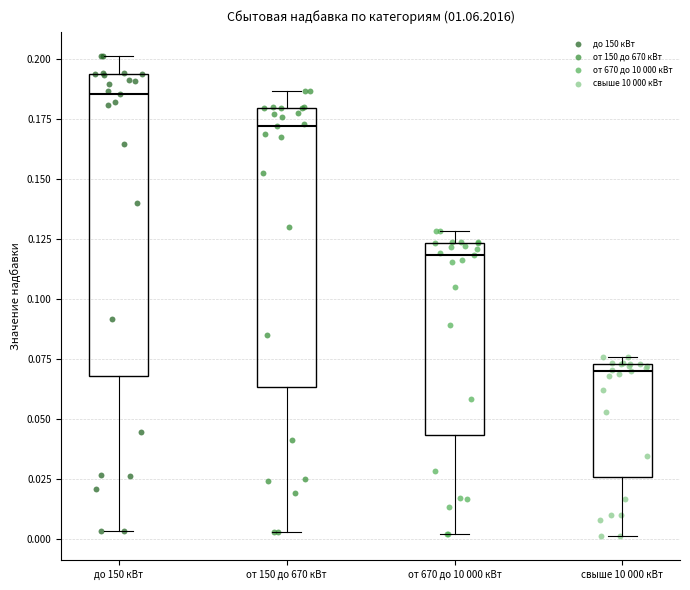

Where does the median line of the box for до 150 кВт sit on the y-axis? The values are not printed on the chart, so give them approximately, as read against the axis.

0.185